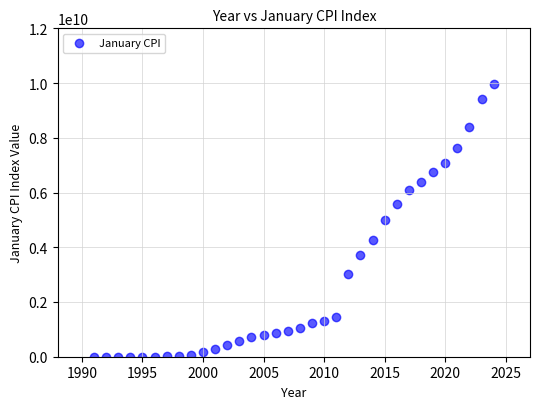

What is the range of Y values (max minus min)?

9959278972.1